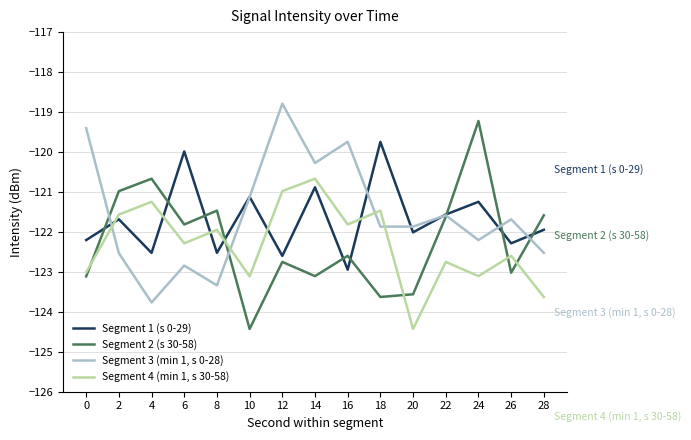

What is the total value across all series at 4?

-488.2